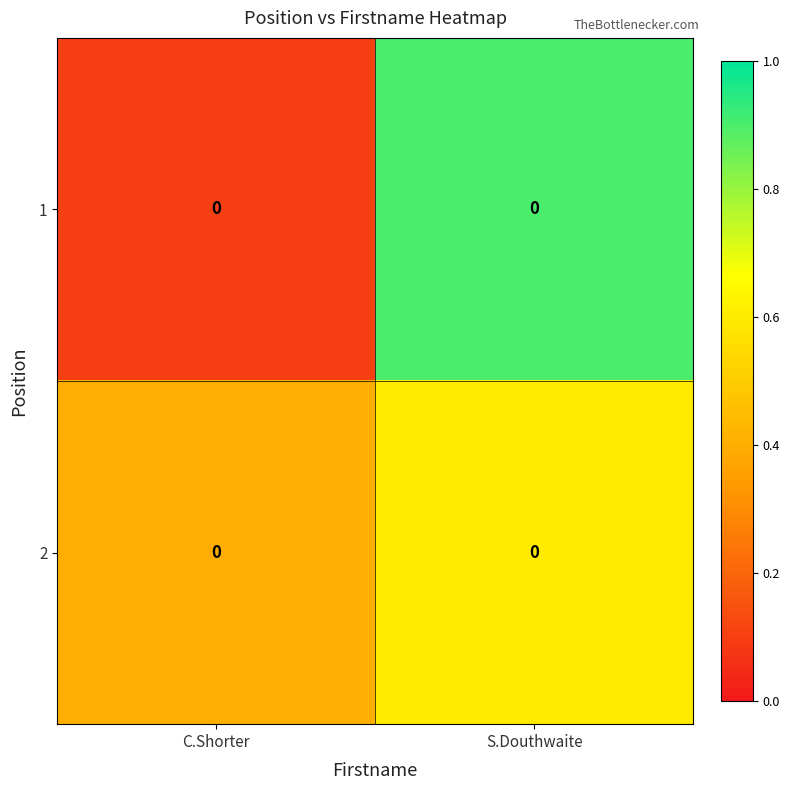

Reading left to right, extract all data points from this chart.

1: C.Shorter=0.0	S.Douthwaite=0.0
2: C.Shorter=0.0	S.Douthwaite=0.0